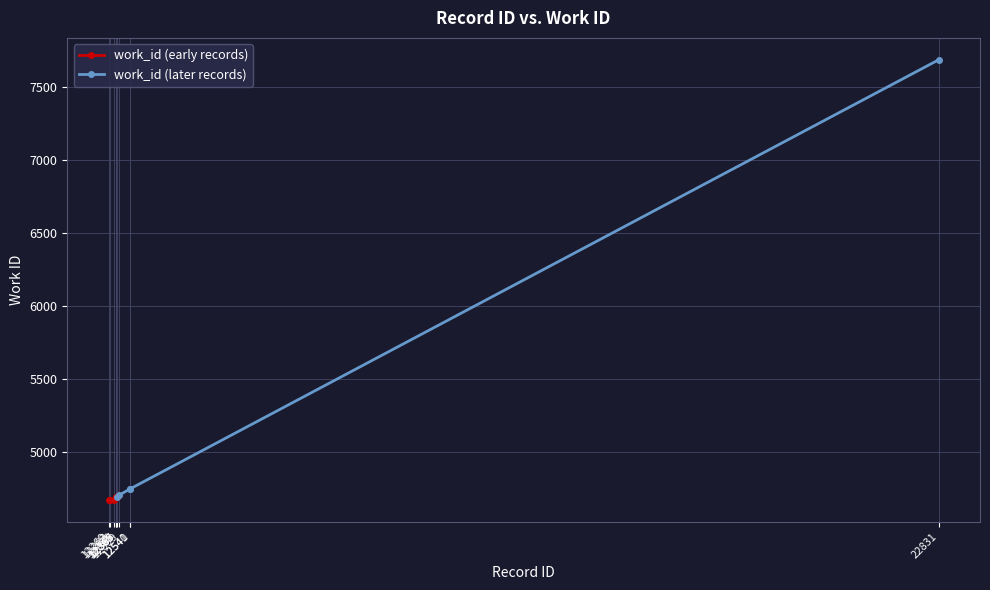

What is the value of the work_id (early records) point at the 4th from the left?

4687